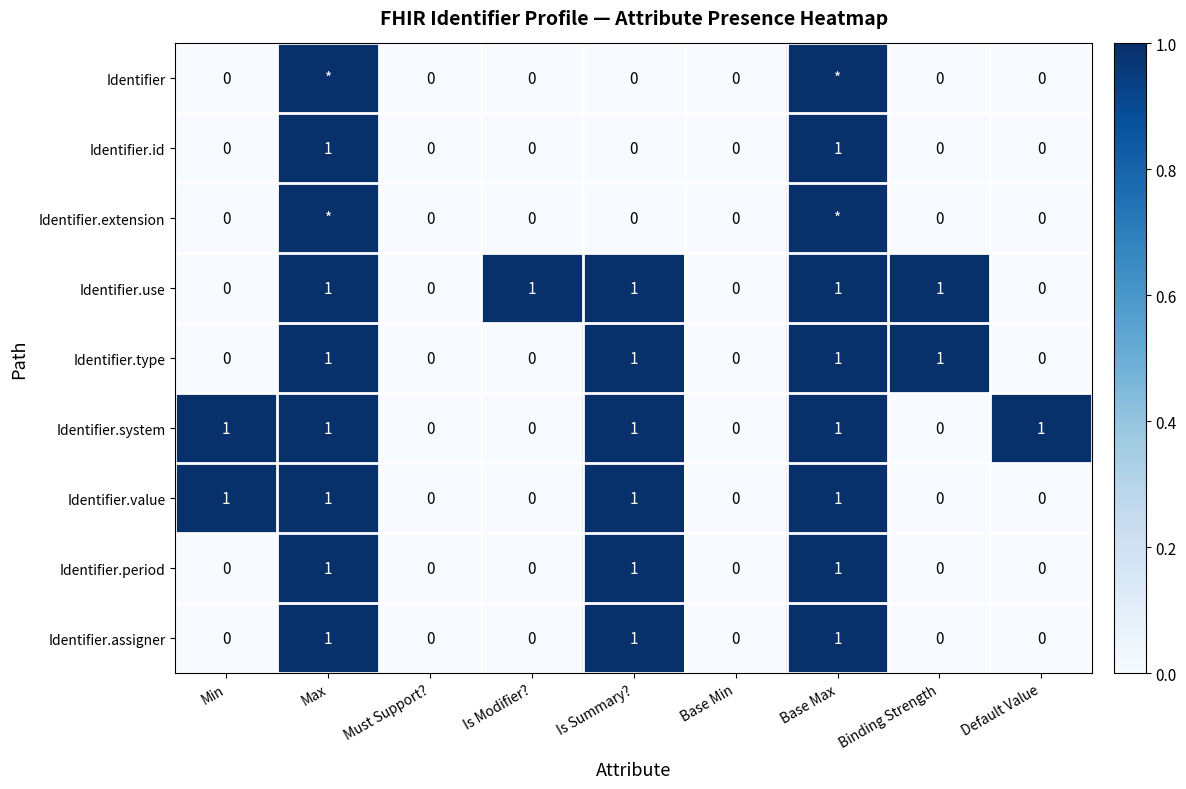

Count the Identifier.id values in the range 0 to 1.

9